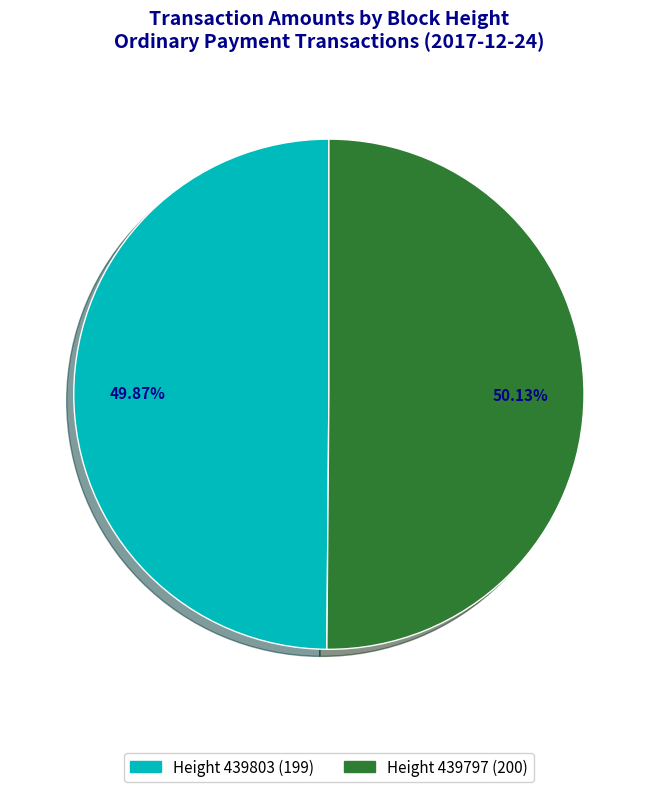

What is the ratio of the value at Height 439797 to the value at Height 439803?

1.0